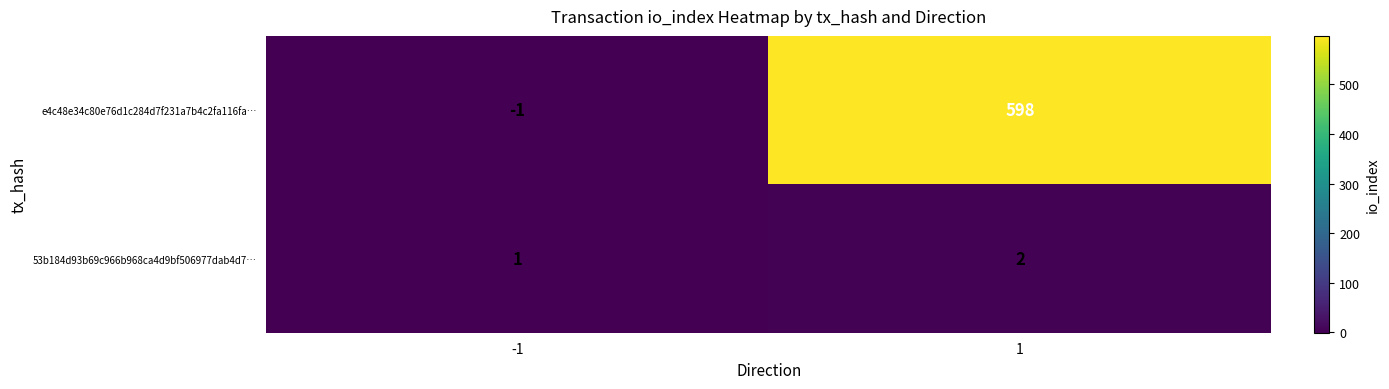

What is the total value across all series at 1?

600